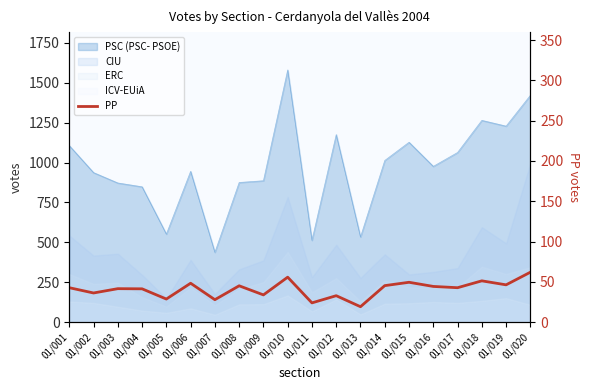

At which label does the data first exceed 216?

01/006